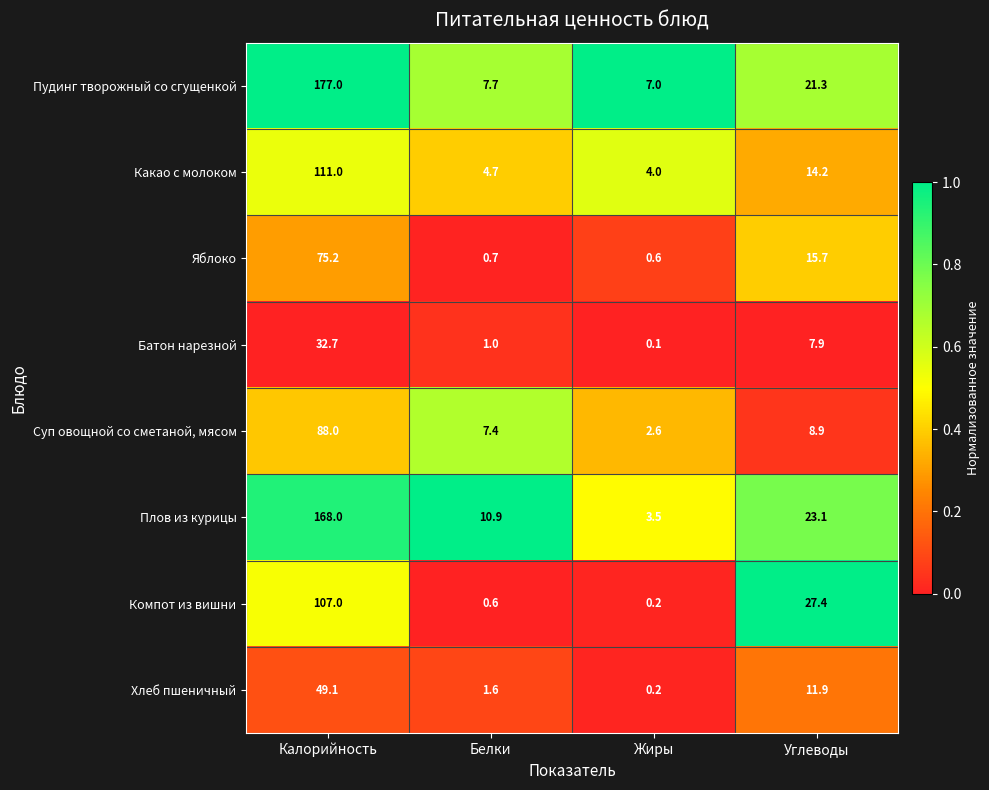

Rank the series at Белки from lowest to highest value.

Компот из вишни, Яблоко, Батон нарезной, Хлеб пшеничный, Какао с молоком, Суп овощной со сметаной, мясом, Пудинг творожный со сгущенкой, Плов из курицы